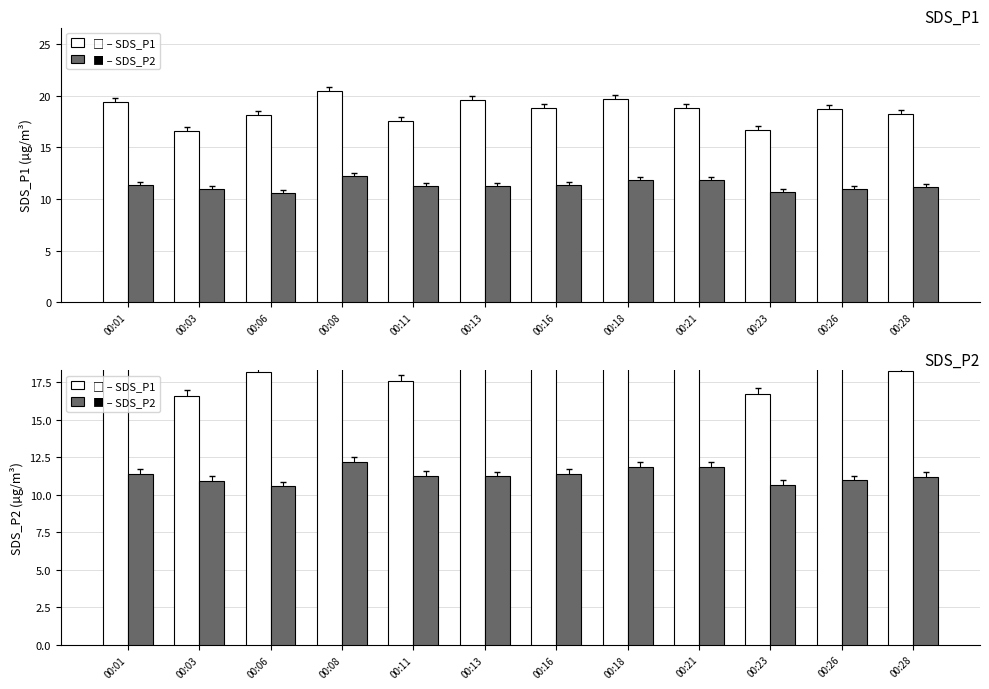

What is the average value of the SDS_P1 series?

18.6